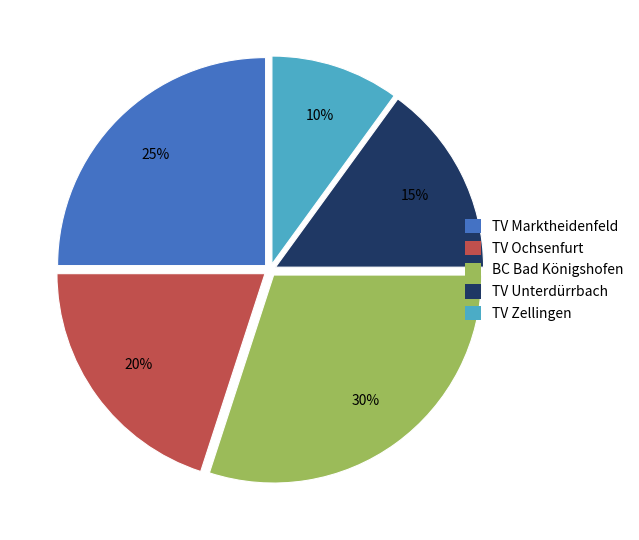

Is TV Zellingen the majority of the pie?

No